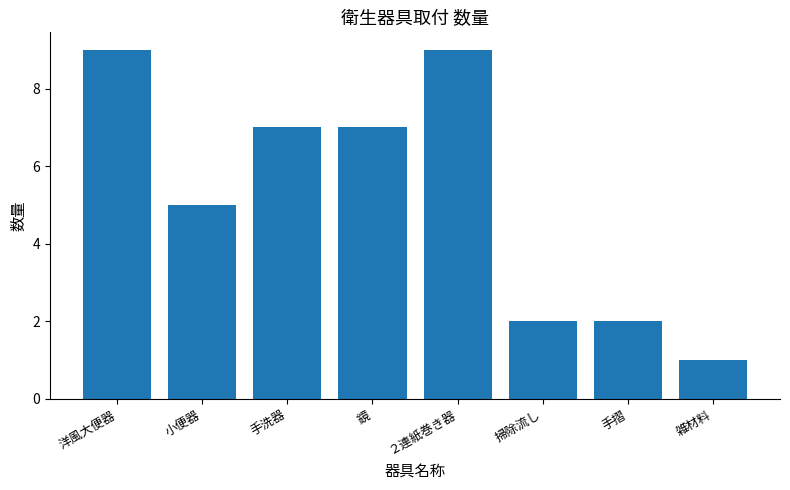

How many bars are there in total?

8